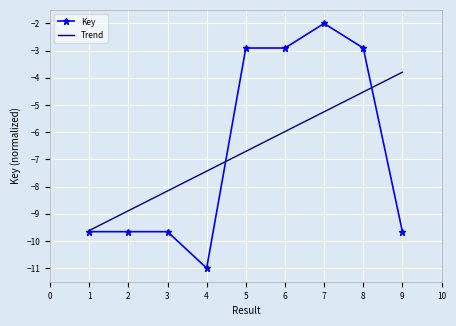

What is the highest value of the Key series?

-2.0